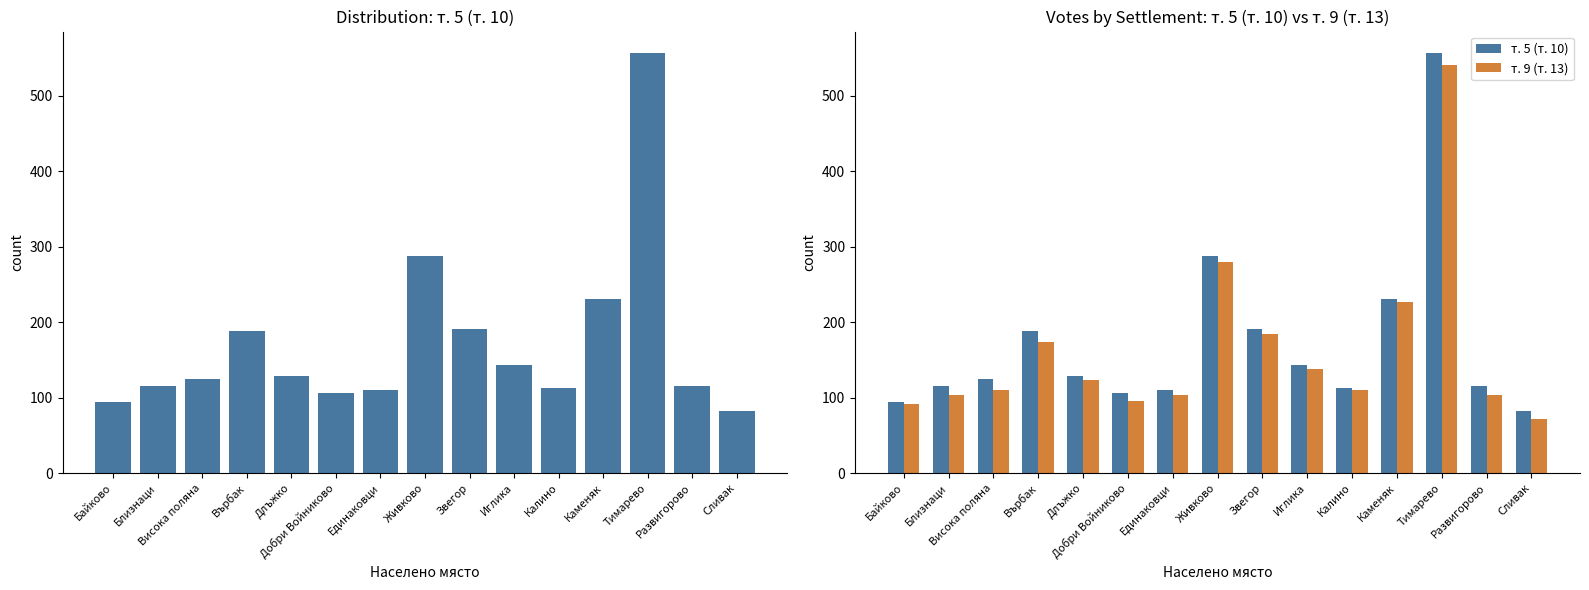

What is the sum of all т. 5 (т. 10) values?

2584